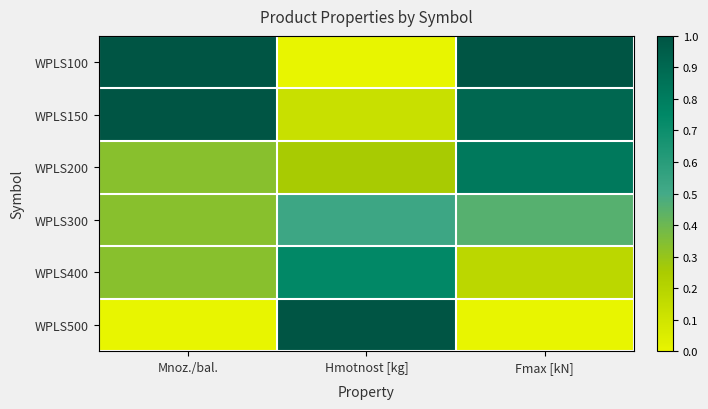

Between Fmax [kN] and Hmotnost [kg], which is larger?

Fmax [kN]